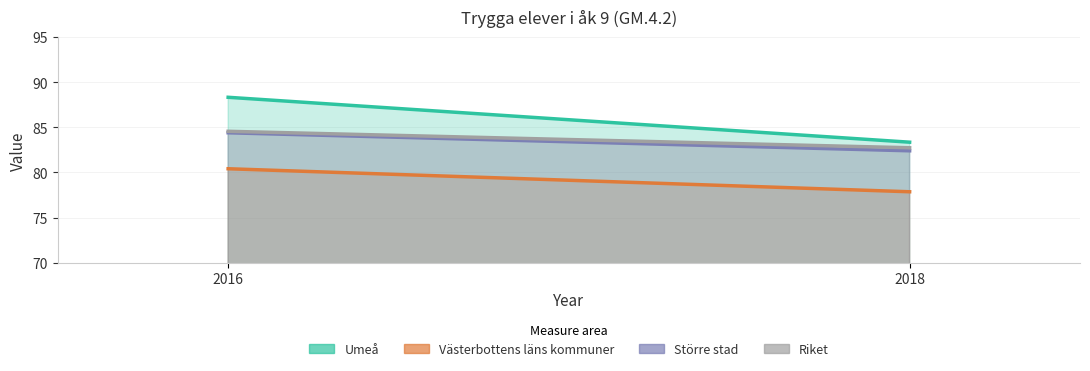

Which series has the largest total across all categories?

Umeå